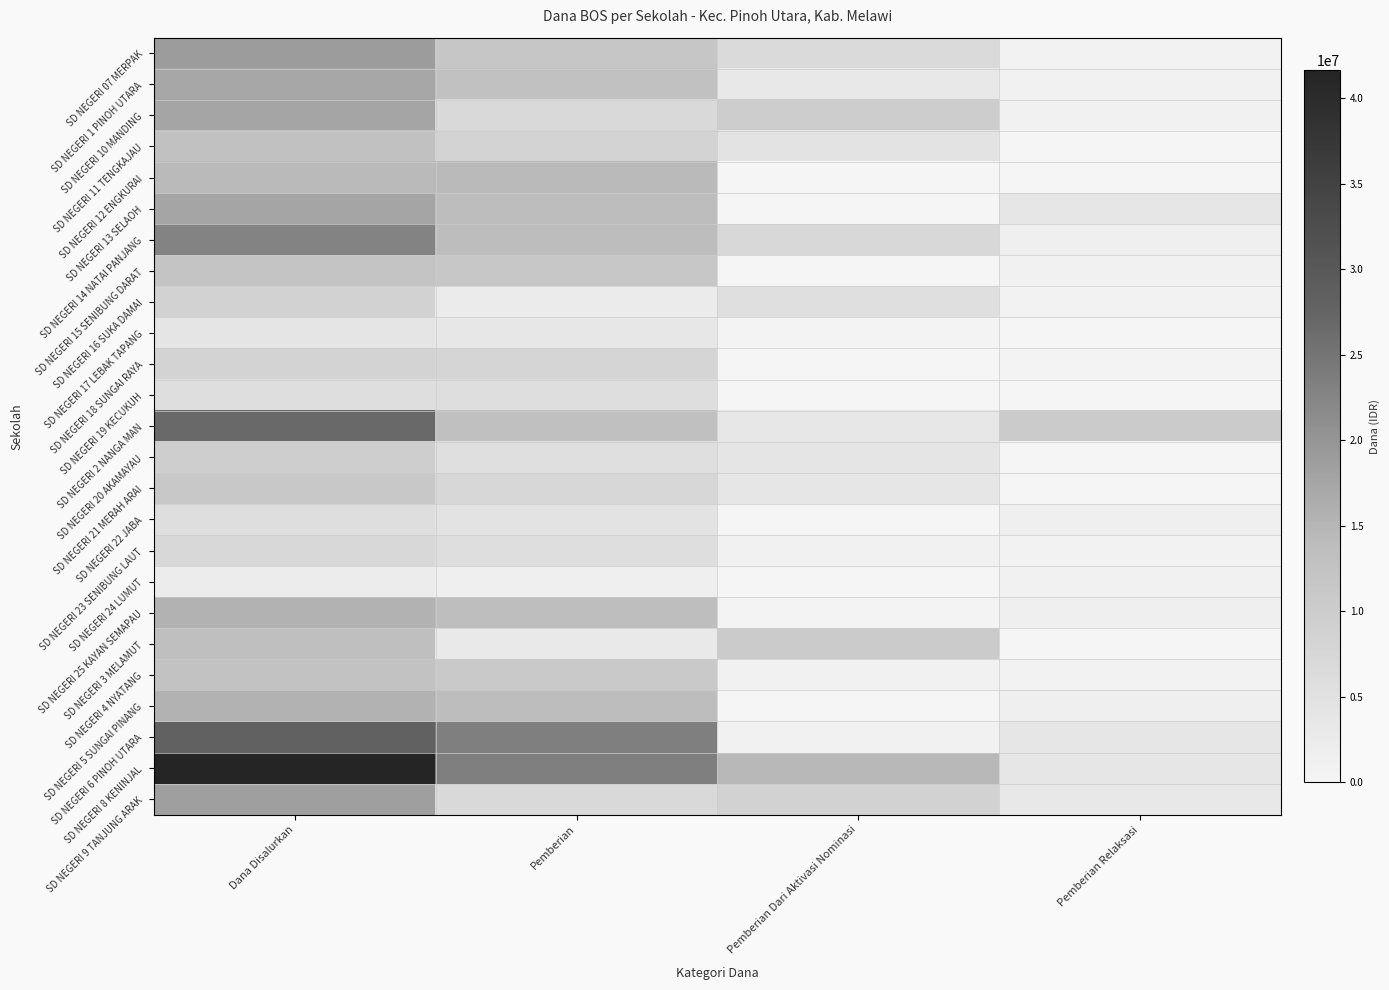

Reading right to left, list all the values displayed in this chart.

SD NEGERI 07 MERPAK: Pemberian Relaksasi=675000	Pemberian Dari Aktivasi Nominasi=6525000	Pemberian=11700000	Dana Disalurkan=18900000
SD NEGERI 1 PINOH UTARA: Pemberian Relaksasi=1125000	Pemberian Dari Aktivasi Nominasi=3150000	Pemberian=12825000	Dana Disalurkan=17100000
SD NEGERI 10 MANDING: Pemberian Relaksasi=900000	Pemberian Dari Aktivasi Nominasi=9900000	Pemberian=6750000	Dana Disalurkan=17550000
SD NEGERI 11 TENGKAJAU: Pemberian Relaksasi=0	Pemberian Dari Aktivasi Nominasi=4500000	Pemberian=8325000	Dana Disalurkan=12825000
SD NEGERI 12 ENGKURAI: Pemberian Relaksasi=0	Pemberian Dari Aktivasi Nominasi=0	Pemberian=14175000	Dana Disalurkan=14175000
SD NEGERI 13 SELAOH: Pemberian Relaksasi=3600000	Pemberian Dari Aktivasi Nominasi=0	Pemberian=13950000	Dana Disalurkan=17550000
SD NEGERI 14 NATAI PANJANG: Pemberian Relaksasi=1575000	Pemberian Dari Aktivasi Nominasi=7200000	Pemberian=13950000	Dana Disalurkan=22725000
SD NEGERI 15 SENIBUNG DARAT: Pemberian Relaksasi=900000	Pemberian Dari Aktivasi Nominasi=0	Pemberian=11250000	Dana Disalurkan=12150000
SD NEGERI 16 SUKA DAMAI: Pemberian Relaksasi=675000	Pemberian Dari Aktivasi Nominasi=5400000	Pemberian=2475000	Dana Disalurkan=8550000
SD NEGERI 17 LEBAK TAPANG: Pemberian Relaksasi=0	Pemberian Dari Aktivasi Nominasi=450000	Pemberian=3375000	Dana Disalurkan=3825000
SD NEGERI 18 SUNGAI RAYA: Pemberian Relaksasi=450000	Pemberian Dari Aktivasi Nominasi=0	Pemberian=7875000	Dana Disalurkan=8325000
SD NEGERI 19 KECUKUH: Pemberian Relaksasi=0	Pemberian Dari Aktivasi Nominasi=0	Pemberian=5625000	Dana Disalurkan=5625000
SD NEGERI 2 NANGA MAN: Pemberian Relaksasi=10350000	Pemberian Dari Aktivasi Nominasi=3375000	Pemberian=13050000	Dana Disalurkan=26775000
SD NEGERI 20 AKAMAYAU: Pemberian Relaksasi=0	Pemberian Dari Aktivasi Nominasi=4050000	Pemberian=5400000	Dana Disalurkan=9450000
SD NEGERI 21 MERAH ARAI: Pemberian Relaksasi=0	Pemberian Dari Aktivasi Nominasi=3600000	Pemberian=7425000	Dana Disalurkan=11025000
SD NEGERI 22 JABA: Pemberian Relaksasi=1350000	Pemberian Dari Aktivasi Nominasi=0	Pemberian=4275000	Dana Disalurkan=5625000
SD NEGERI 23 SENIBUNG LAUT: Pemberian Relaksasi=675000	Pemberian Dari Aktivasi Nominasi=900000	Pemberian=5625000	Dana Disalurkan=7200000
SD NEGERI 24 LUMUT: Pemberian Relaksasi=900000	Pemberian Dari Aktivasi Nominasi=0	Pemberian=1350000	Dana Disalurkan=2250000
SD NEGERI 25 KAYAN SEMAPAU: Pemberian Relaksasi=1575000	Pemberian Dari Aktivasi Nominasi=450000	Pemberian=13500000	Dana Disalurkan=15525000
SD NEGERI 3 MELAMUT: Pemberian Relaksasi=0	Pemberian Dari Aktivasi Nominasi=10350000	Pemberian=2925000	Dana Disalurkan=13275000
SD NEGERI 4 NYATANG: Pemberian Relaksasi=675000	Pemberian Dari Aktivasi Nominasi=900000	Pemberian=10800000	Dana Disalurkan=12375000
SD NEGERI 5 SUNGAI PINANG: Pemberian Relaksasi=1575000	Pemberian Dari Aktivasi Nominasi=0	Pemberian=13950000	Dana Disalurkan=15525000
SD NEGERI 6 PINOH UTARA: Pemberian Relaksasi=3600000	Pemberian Dari Aktivasi Nominasi=1125000	Pemberian=23400000	Dana Disalurkan=28125000
SD NEGERI 8 KENINJAL: Pemberian Relaksasi=3600000	Pemberian Dari Aktivasi Nominasi=14625000	Pemberian=23400000	Dana Disalurkan=41625000
SD NEGERI 9 TANJUNG ARAK: Pemberian Relaksasi=3150000	Pemberian Dari Aktivasi Nominasi=8550000	Pemberian=6750000	Dana Disalurkan=18450000